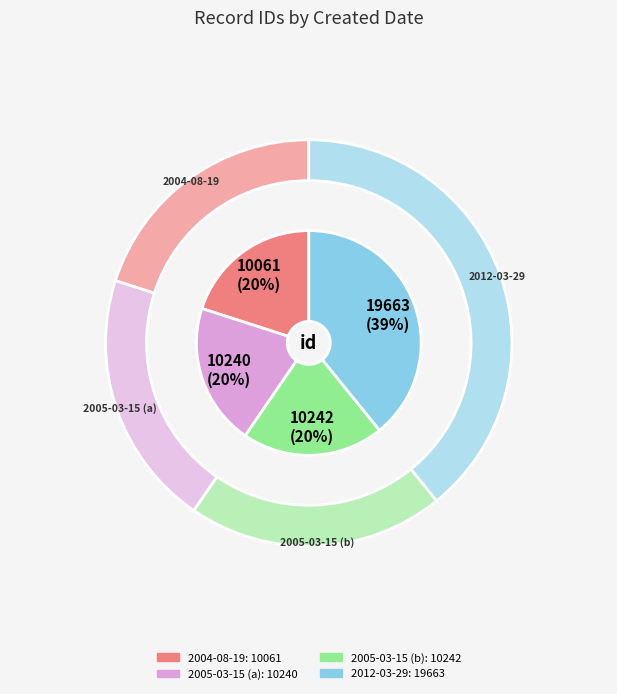

To the nearest percent, what portion does 2005-03-15 (a) represent?

20%